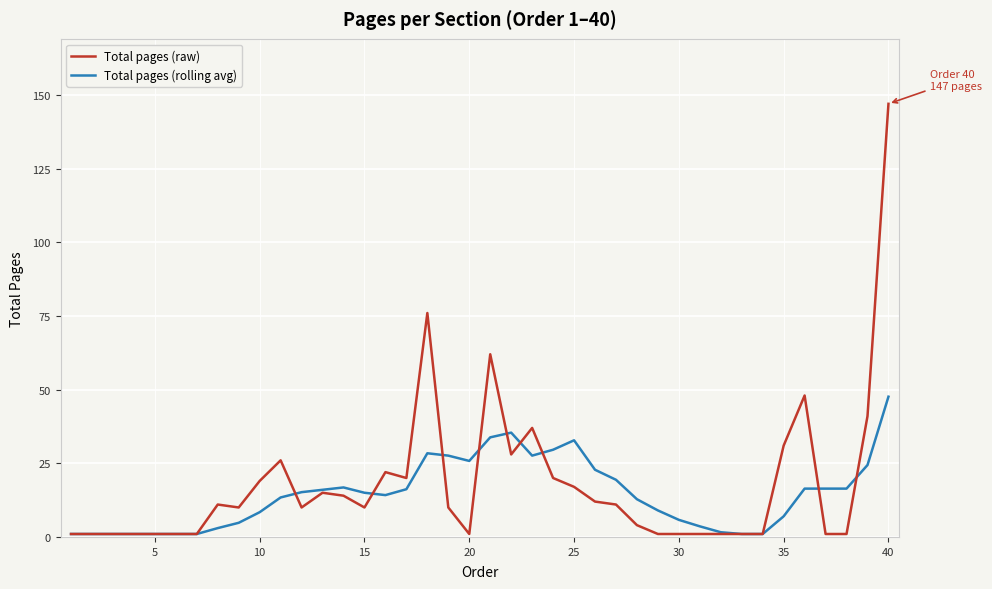

List the series in order of their peak value, highest first.

Total pages (raw), Total pages (rolling avg)